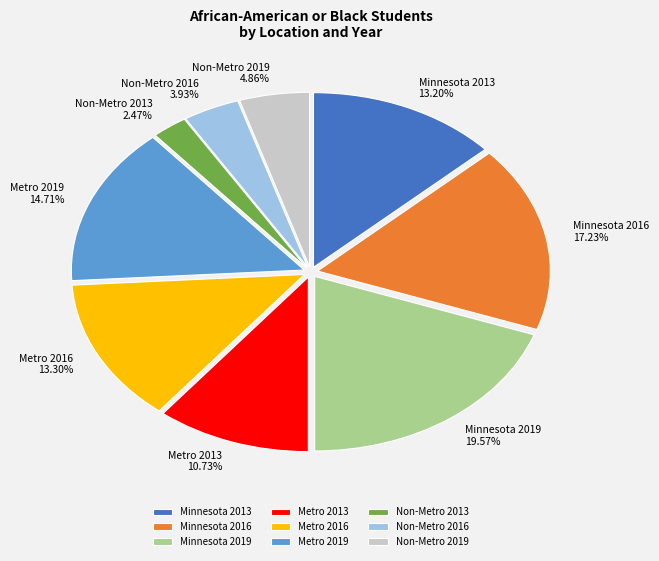

Between Non-Metro 2016 and Metro 2019, which is larger?

Metro 2019